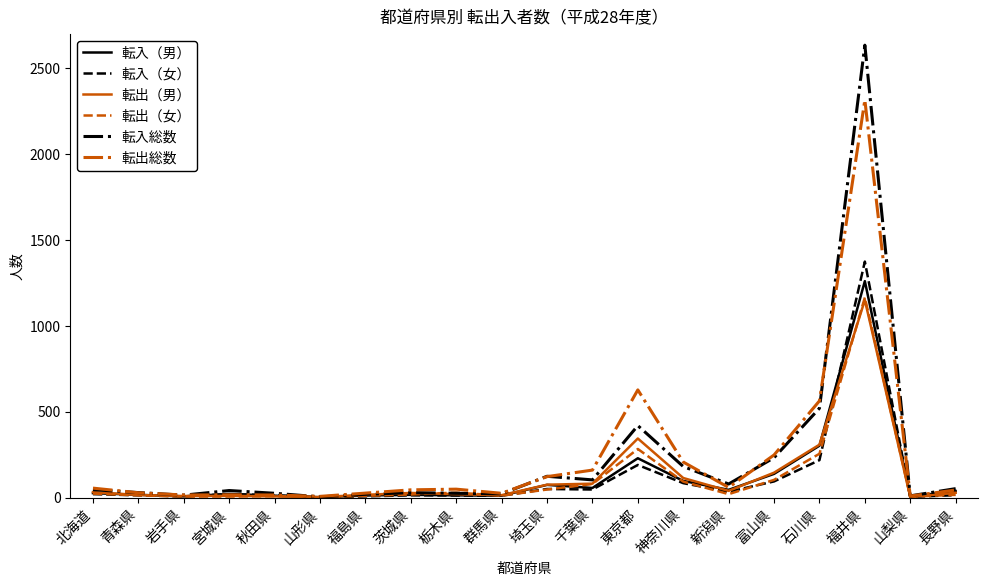

Which series has the largest range (max minus min)?

転入総数